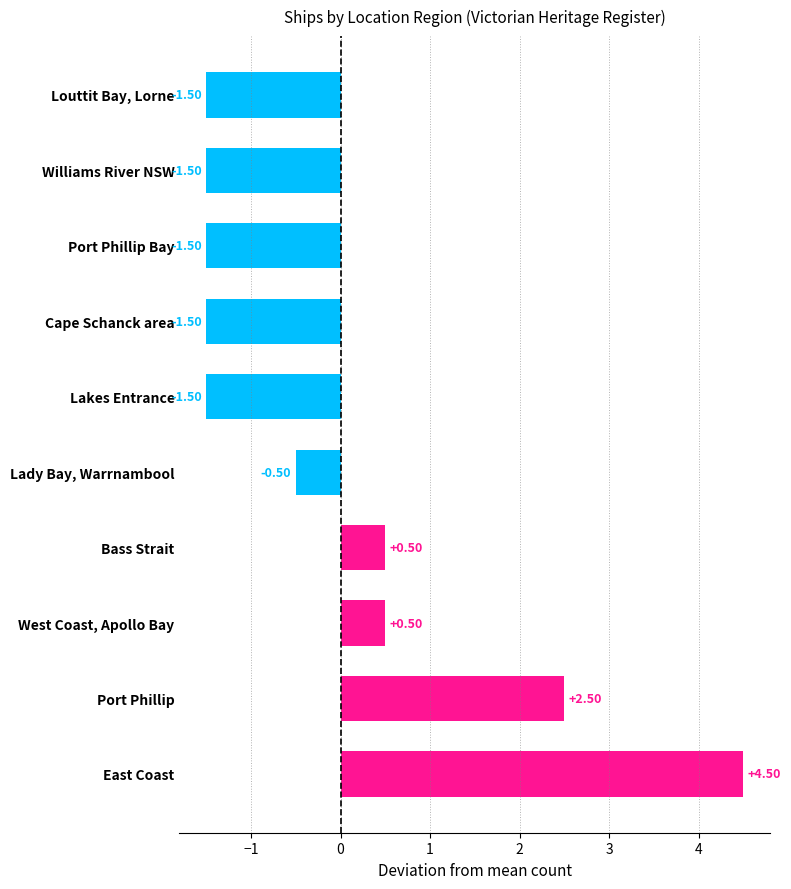

Which has a higher value, Bass Strait or Lakes Entrance?

Bass Strait